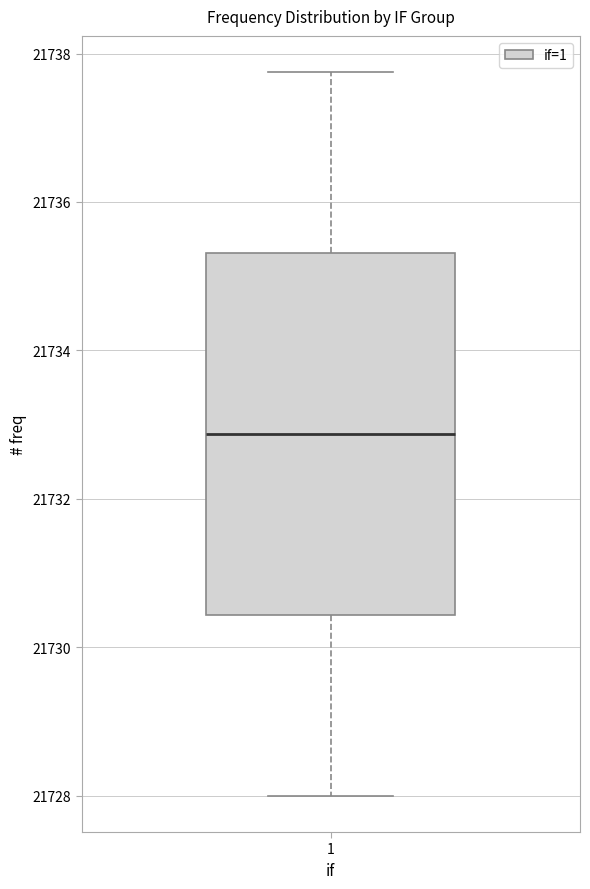

Read this box plot against the y-axis: the position of the median line, the range covered by the box, and the ends of both whiskers. The values are not printed on the chart, so give them approximately, as read against the axis.

median 21732.8, box 21730.4 to 21735.4, whiskers 21728.0 to 21737.8